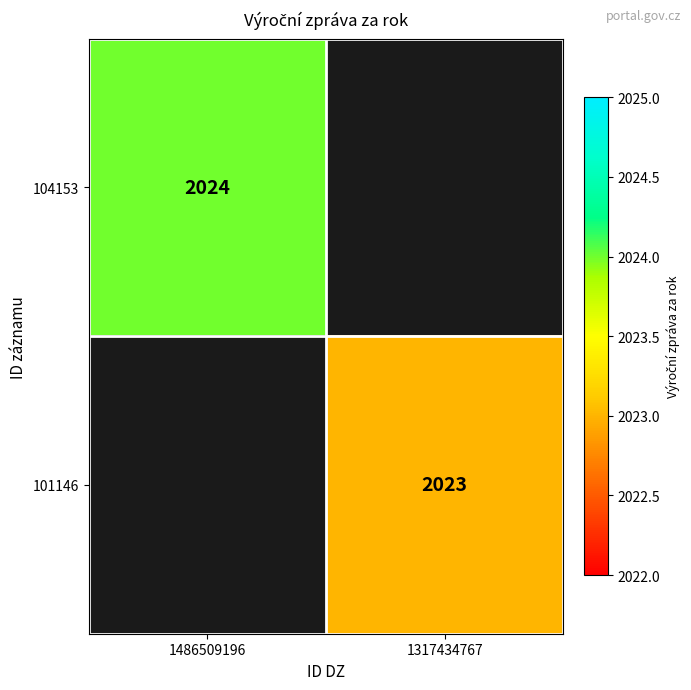

Is the value of 104153 at 1486509196 greater than the value of 101146 at 1317434767?

Yes